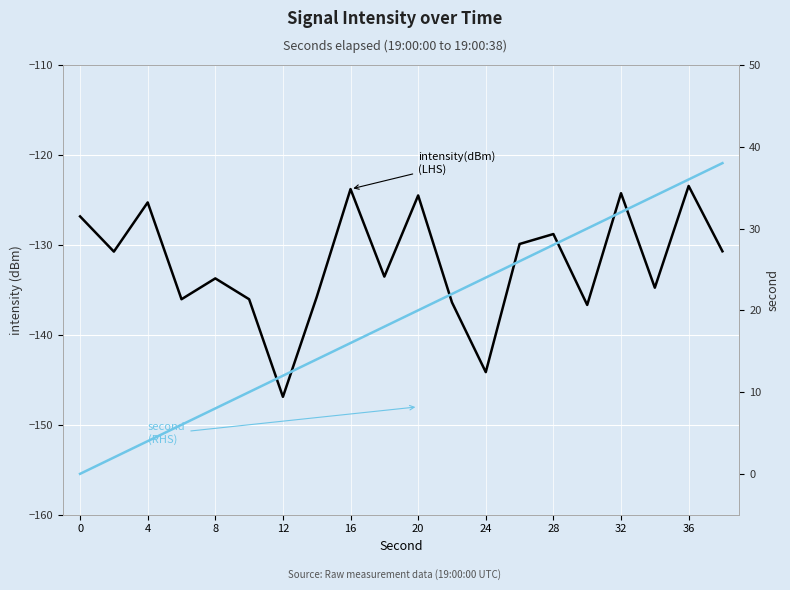

What is the minimum value shown in the chart?

-146.9